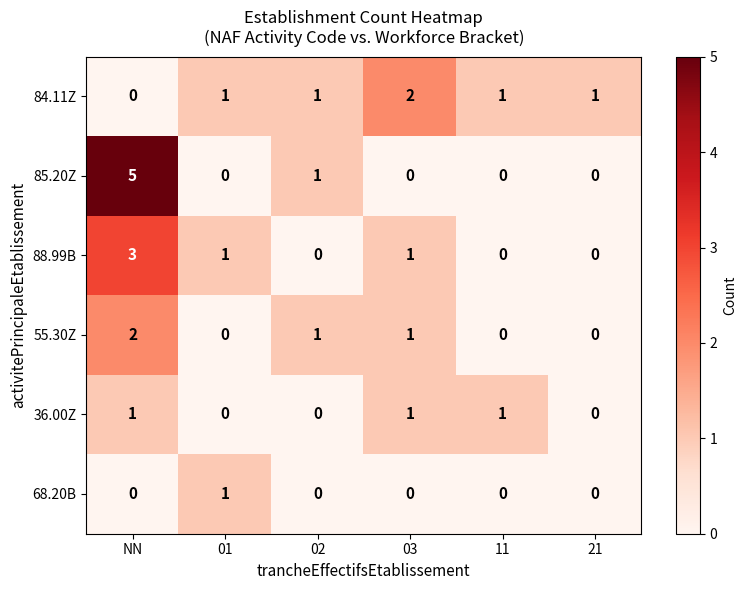

What is the sum of all 36.00Z values?

3